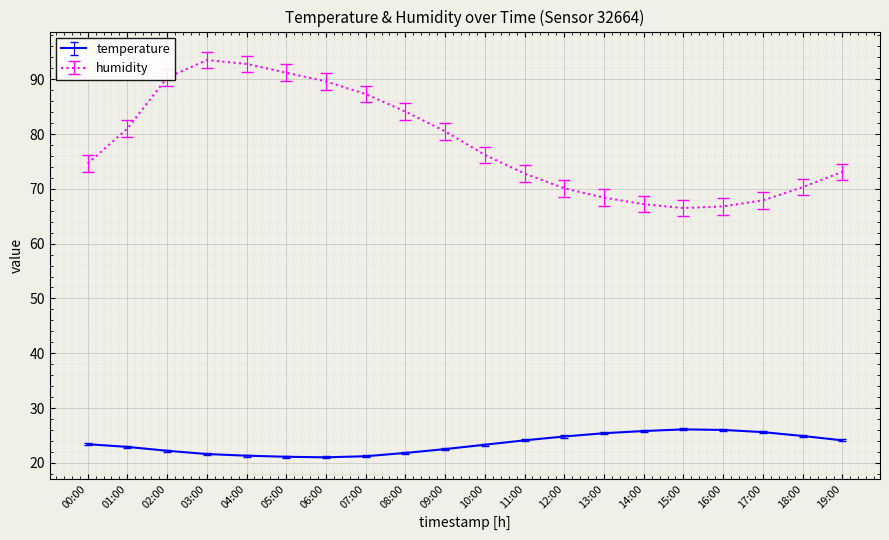

What position from the left is 07:00?

8